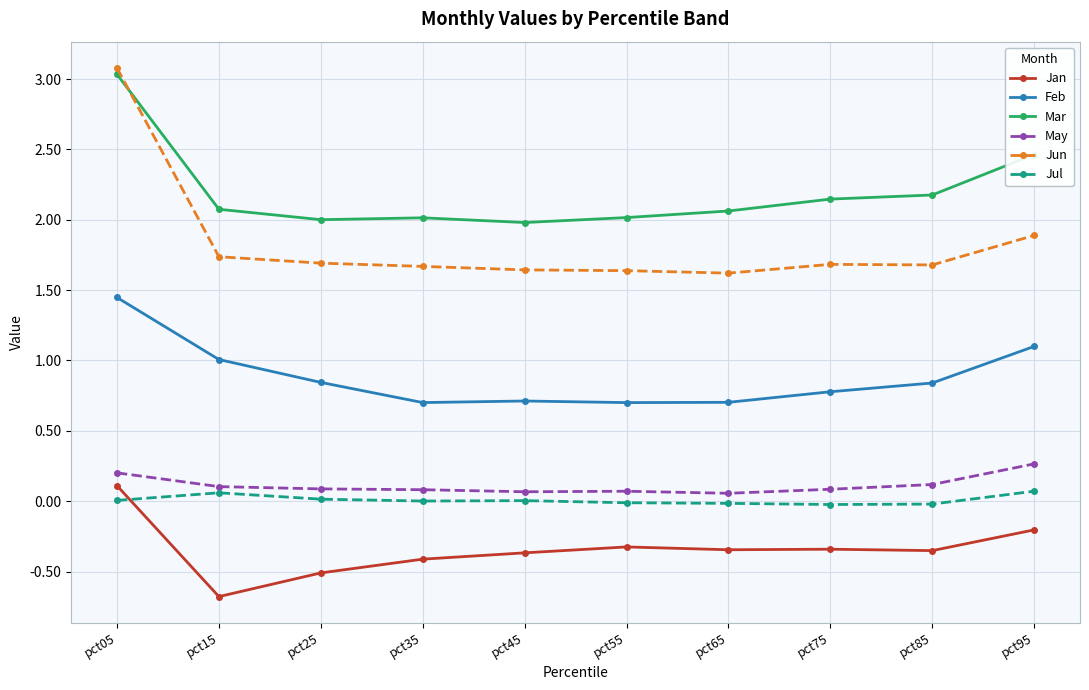

True or false: Mar and Jan cross at least once.

False